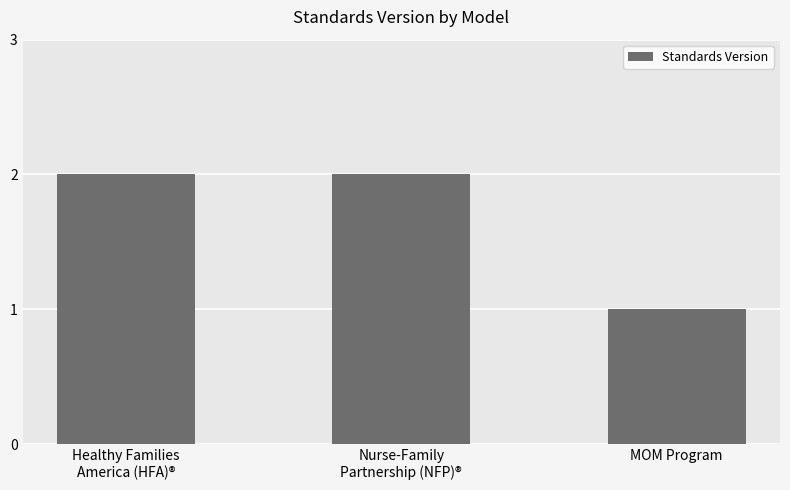

What is the ratio of the value at Healthy Families
America (HFA)® to the value at MOM Program?

2.0